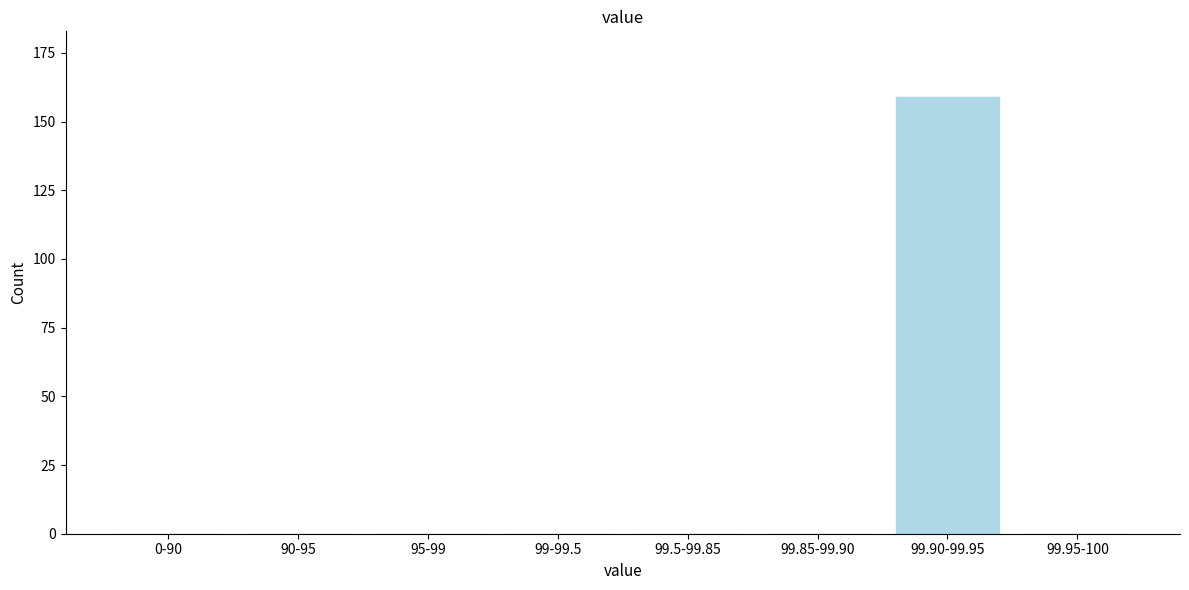

Reading left to right, transcribe all the data shown in this chart.

0-90=0	90-95=0	95-99=0	99-99.5=0	99.5-99.85=0	99.85-99.90=0	99.90-99.95=159	99.95-100=0